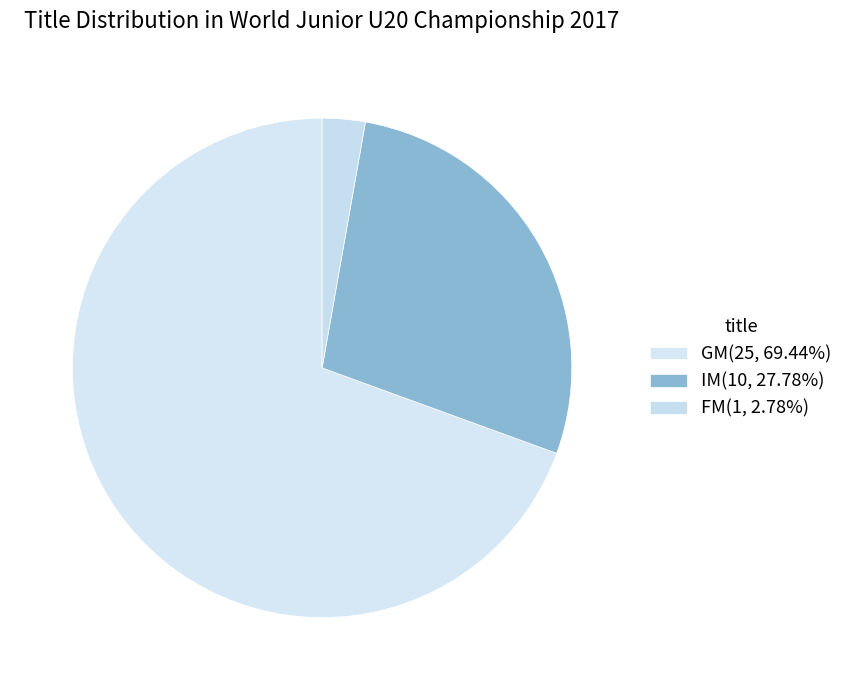

Which slice is the largest?

GM